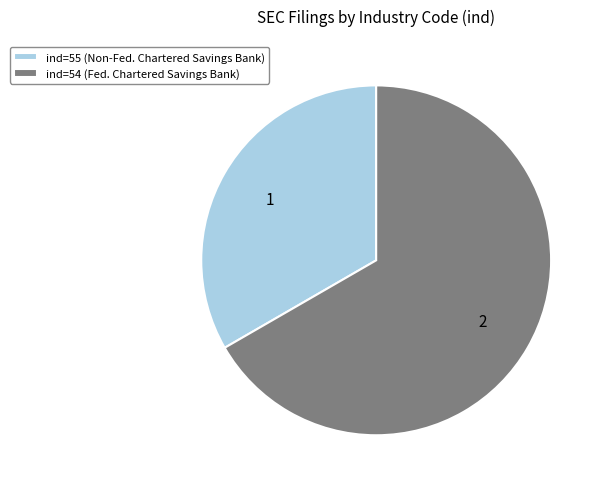

How many slices are in this pie chart?

2